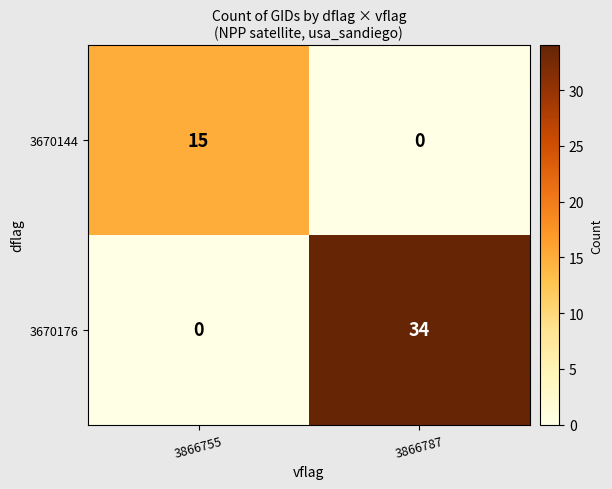

True or false: 3670144 has a value of 15 at 3866755.

True